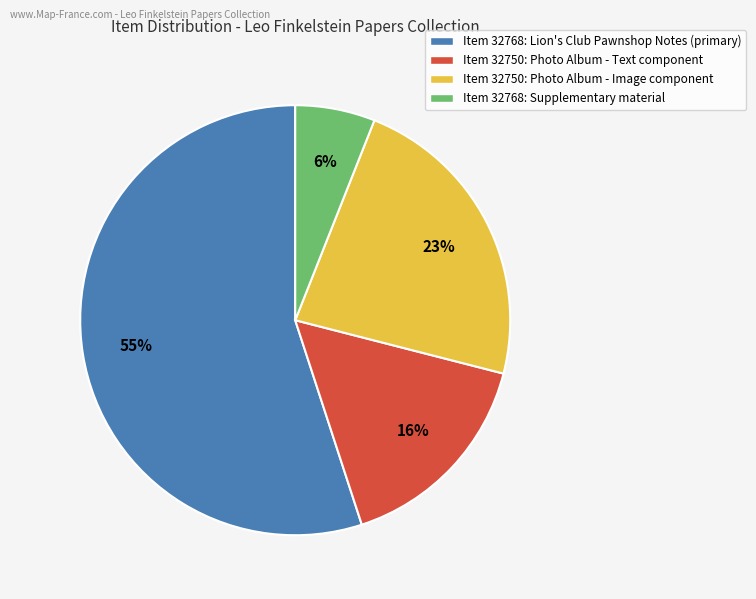

Is there a majority slice in this chart?

Yes